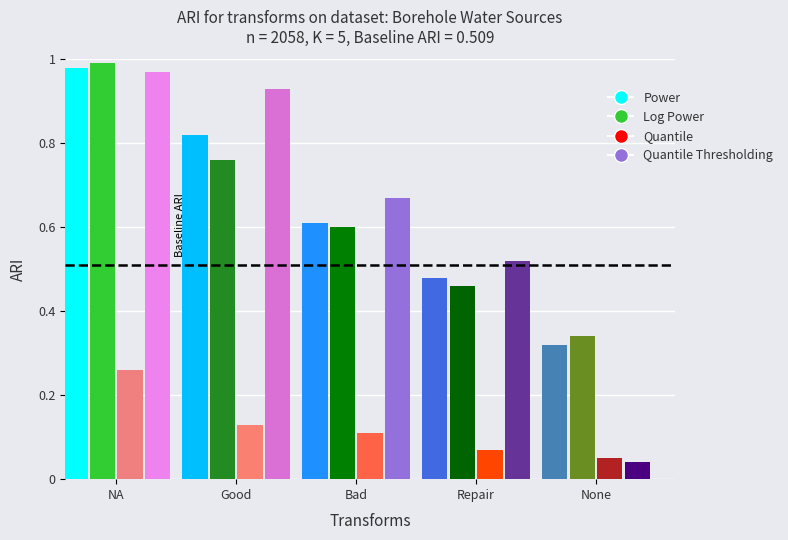

Reading left to right, extract all data points from this chart.

Power: 1.0	0.8	0.6	0.5	0.3
Log Power: 1.0	0.8	0.6	0.5	0.3
Quantile: 0.3	0.1	0.1	0.1	0.1
Quantile Thresholding: 1.0	0.9	0.7	0.5	0.0